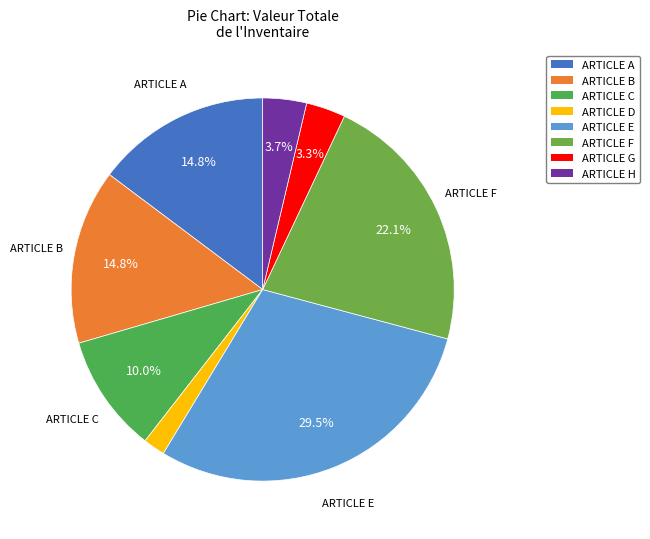

Combined, do ARTICLE G and ARTICLE D account for over 50%?

No